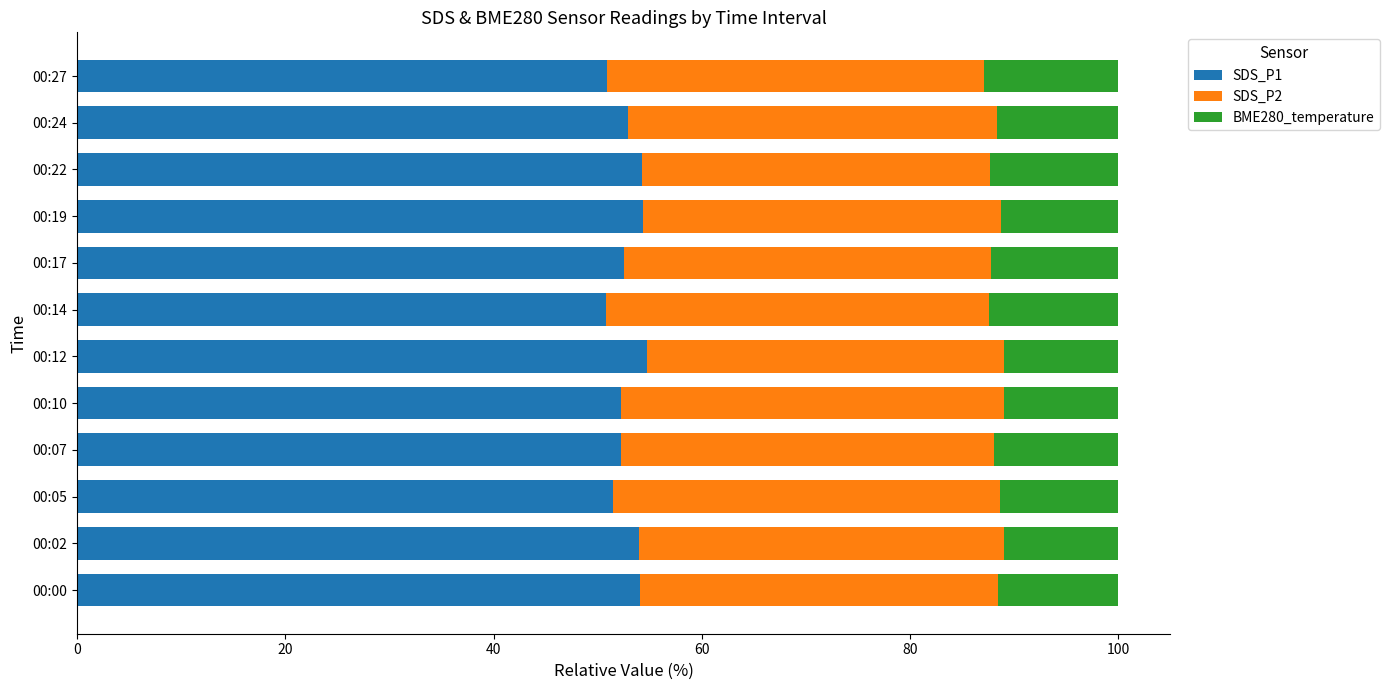

What is the highest value of the SDS_P1 series?

54.7